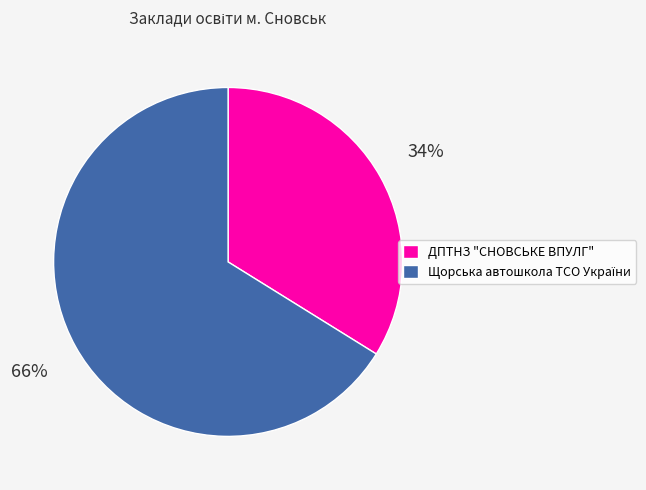

Is there a majority slice in this chart?

Yes